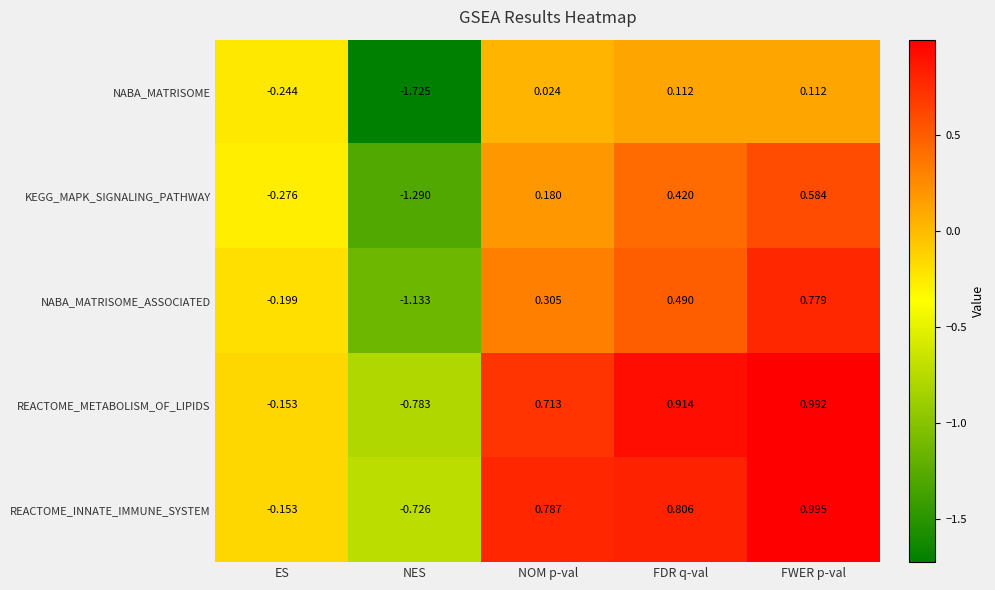

Which series has the largest range (max minus min)?

NABA_MATRISOME_ASSOCIATED